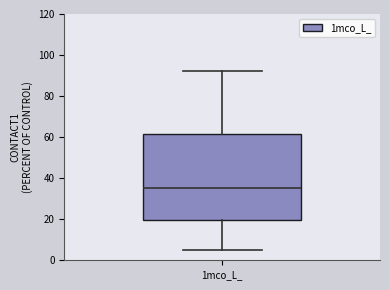

Read this box plot against the y-axis: the position of the median line, the range covered by the box, and the ends of both whiskers. The values are not printed on the chart, so give them approximately, as read against the axis.

median 36, box 20 to 62, whiskers 6 to 92